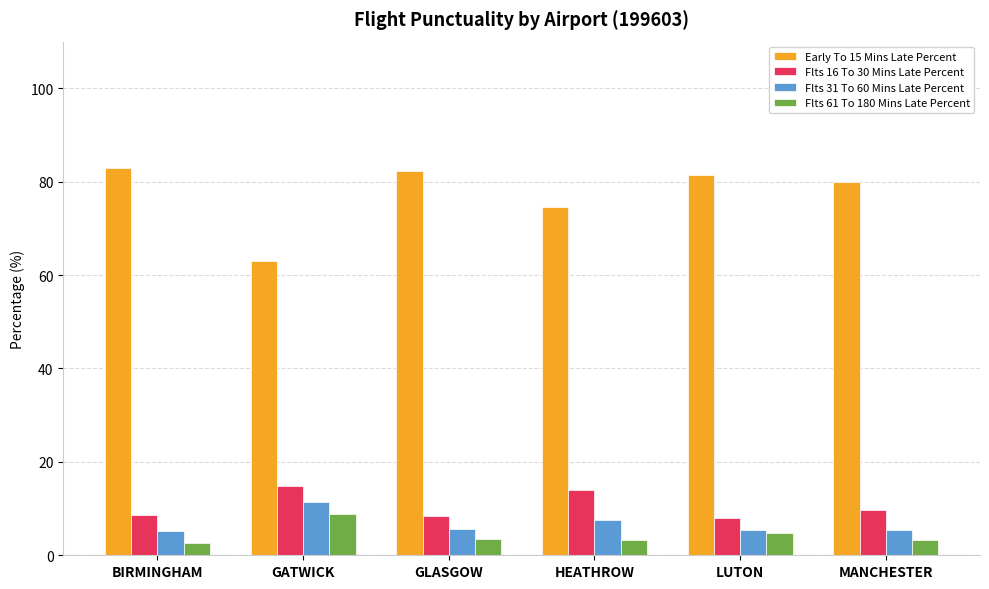

What are all the series names shown in the legend?

Early To 15 Mins Late Percent, Flts 16 To 30 Mins Late Percent, Flts 31 To 60 Mins Late Percent, Flts 61 To 180 Mins Late Percent